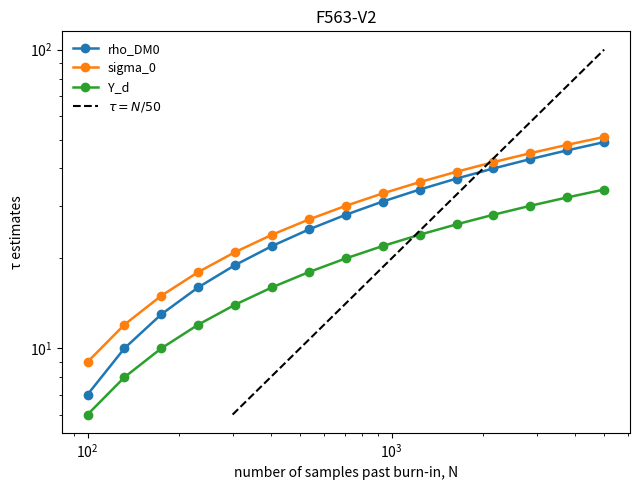

At which label is sigma_0 closest to 30?

8